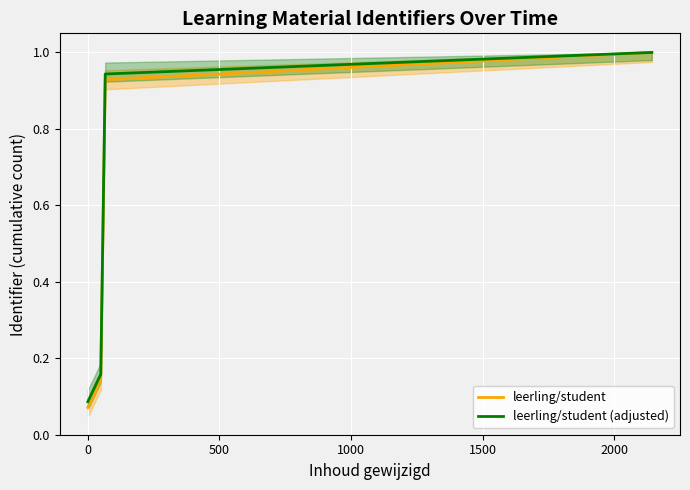

Which series has the widest spread of values?

leerling/student